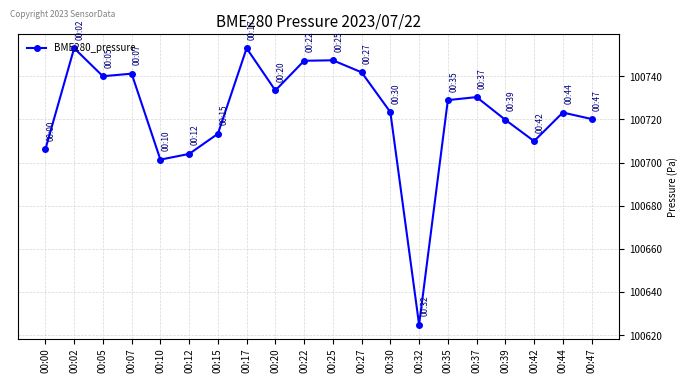

Where does the data first go above 100728?

00:02